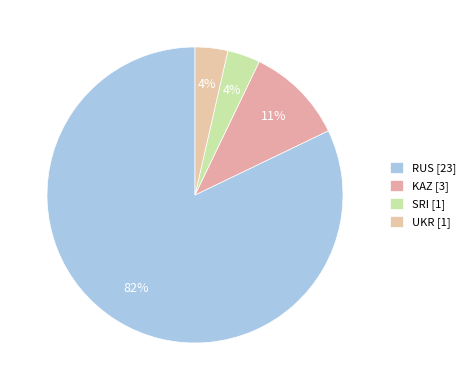

How many segments does this pie chart have?

4